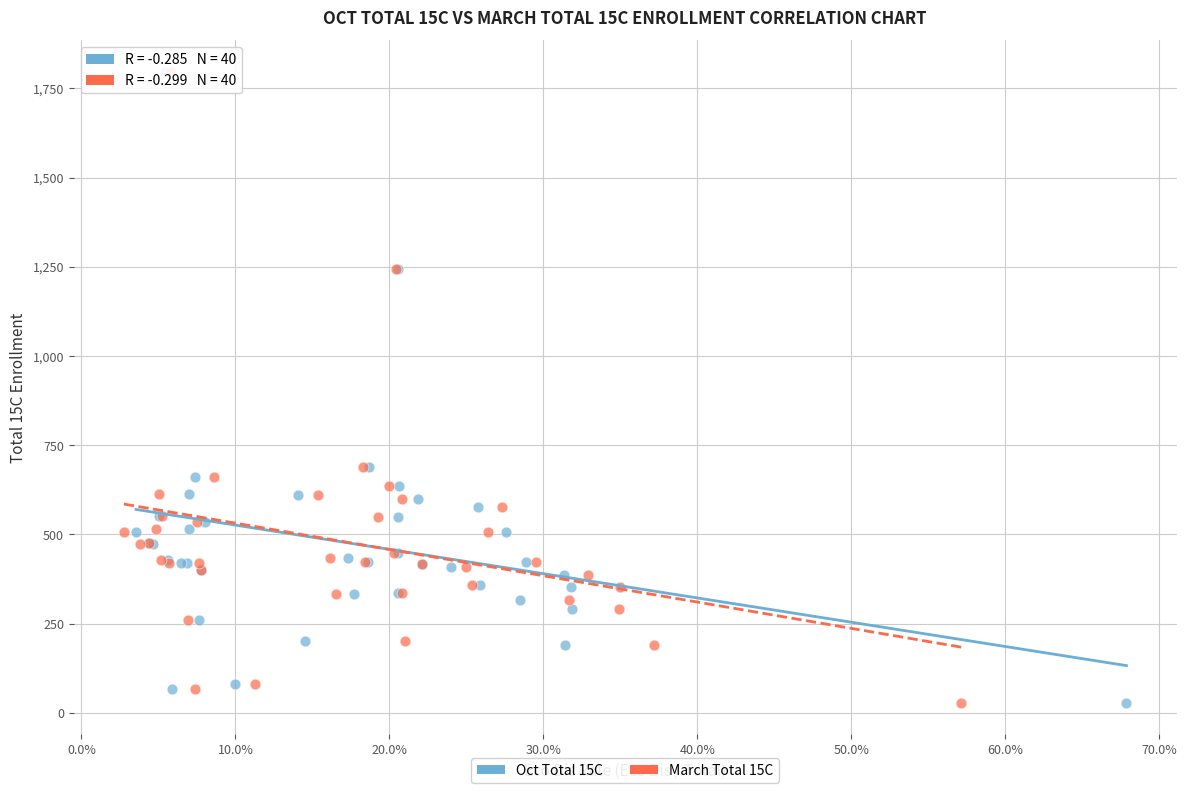

What are all the series names shown in the legend?

Oct Total 15C, March Total 15C